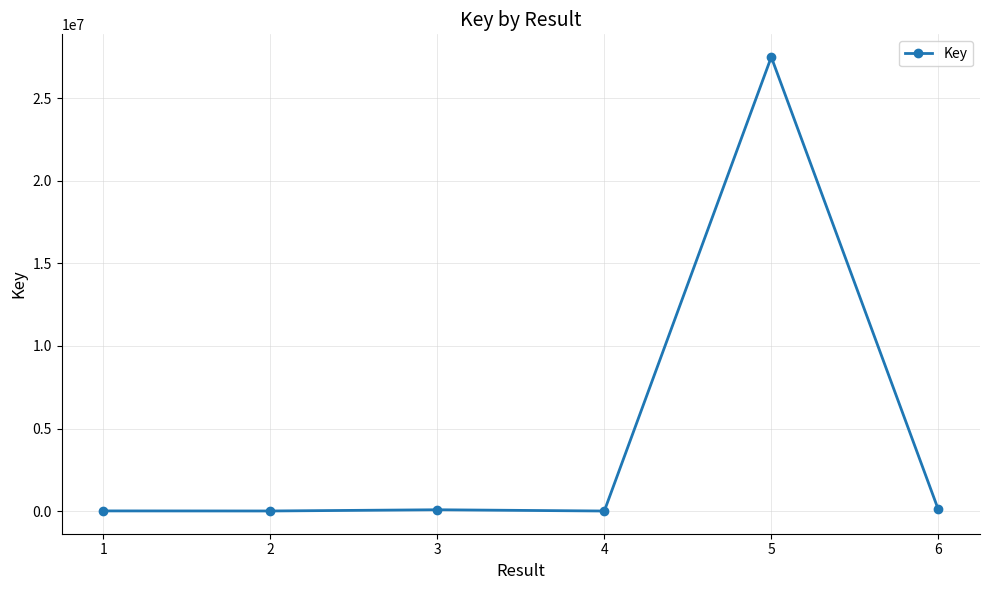

What is the sum of all values?

27692323